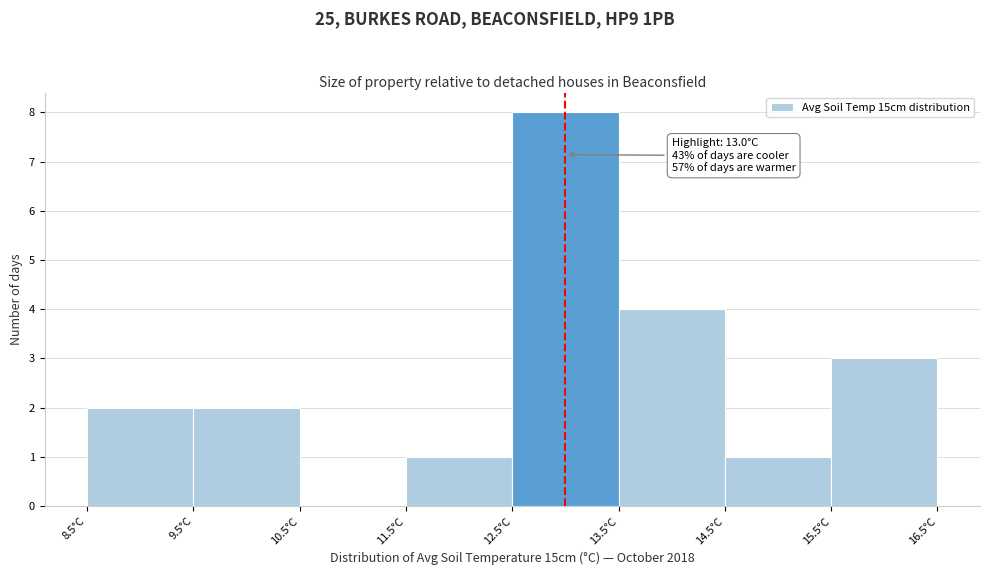

Over which range of the x-axis is the bar tallest?

12.5 to 13.5